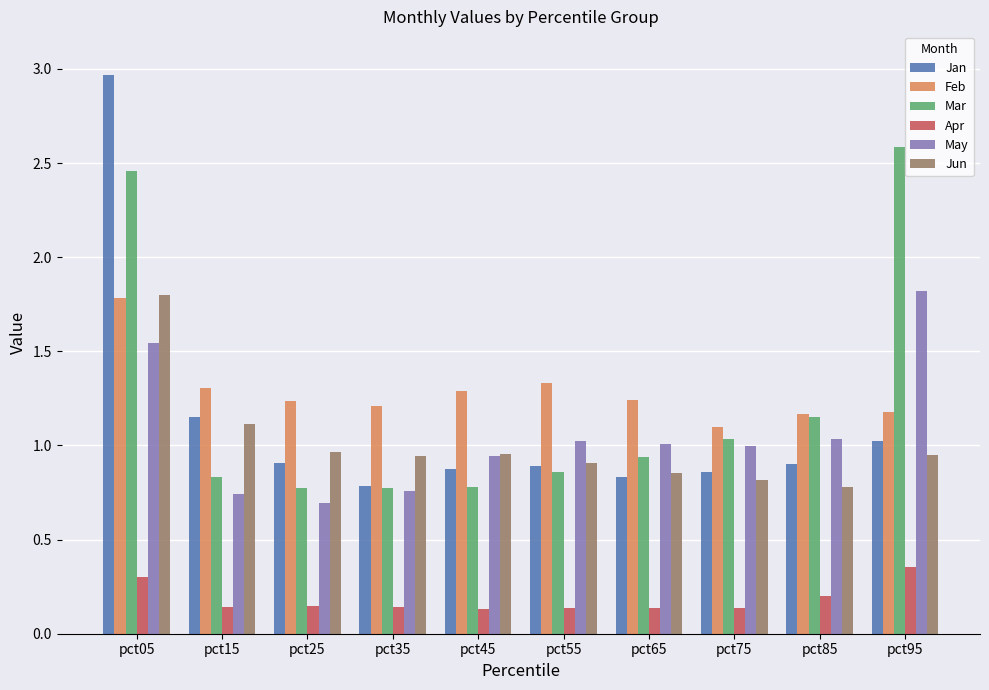

What are all the series names shown in the legend?

Jan, Feb, Mar, Apr, May, Jun